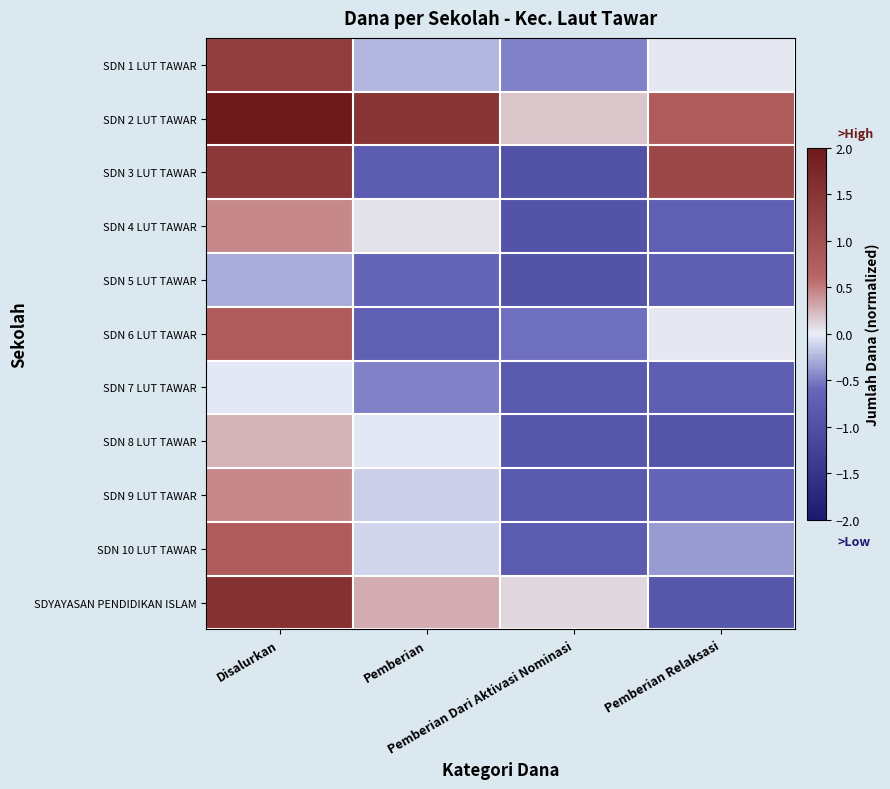

Which label corresponds to the largest value in the chart?

Disalurkan